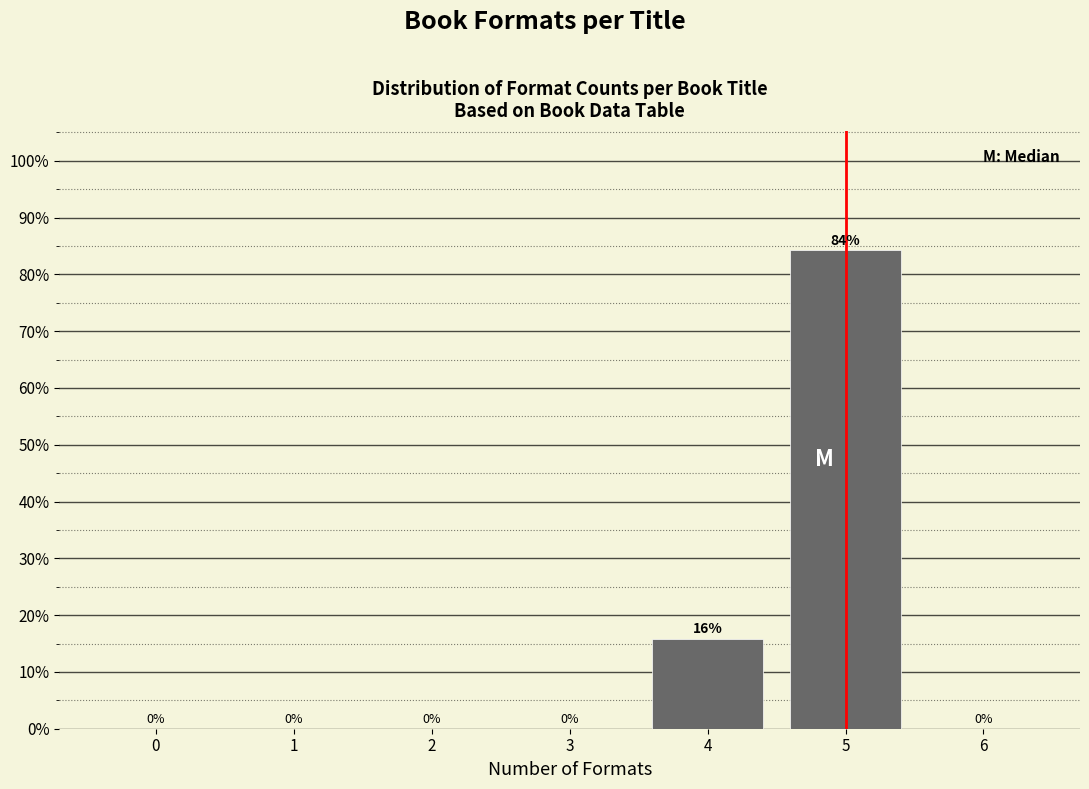

Are the bars horizontal?

No